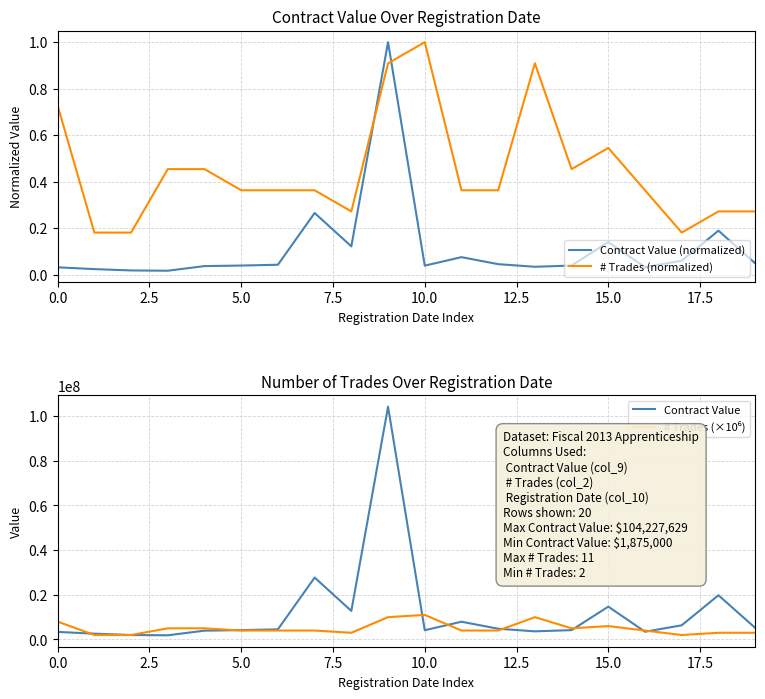

How many values in the Contract Value series exceed 4554306?

10